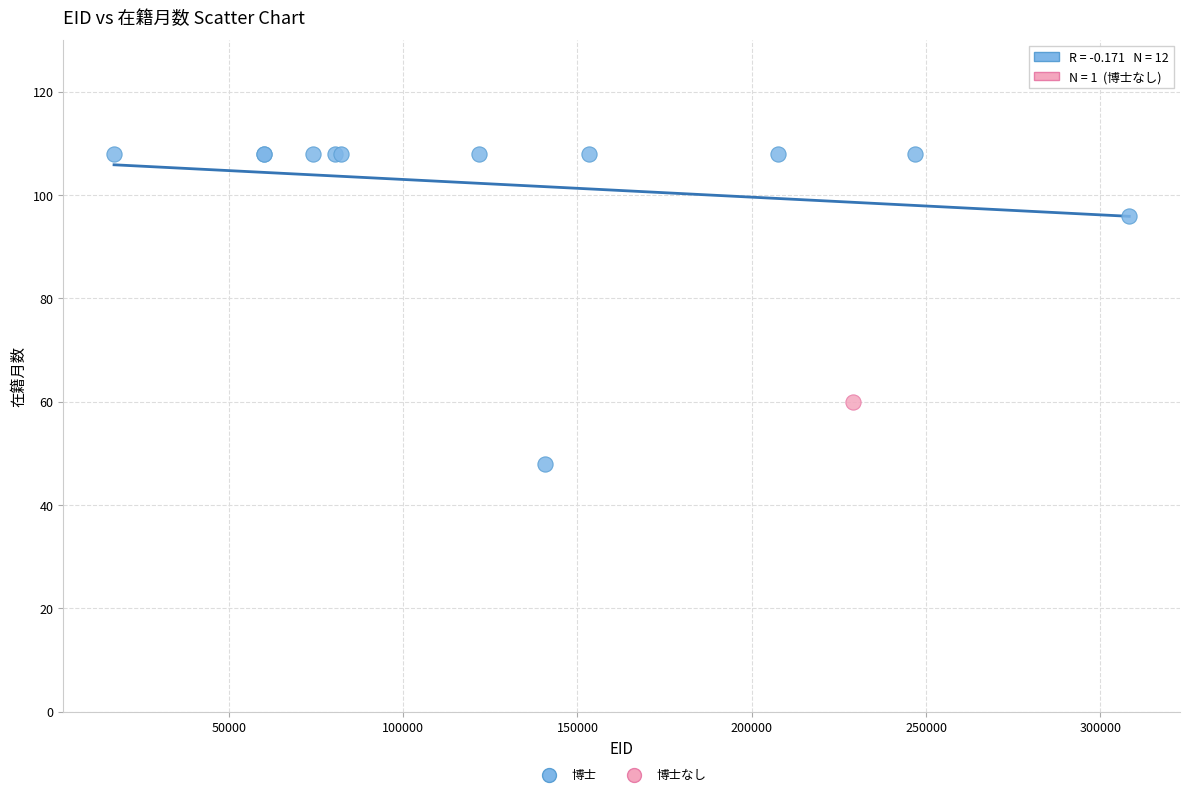

What are all the series names shown in the legend?

博士, 博士なし